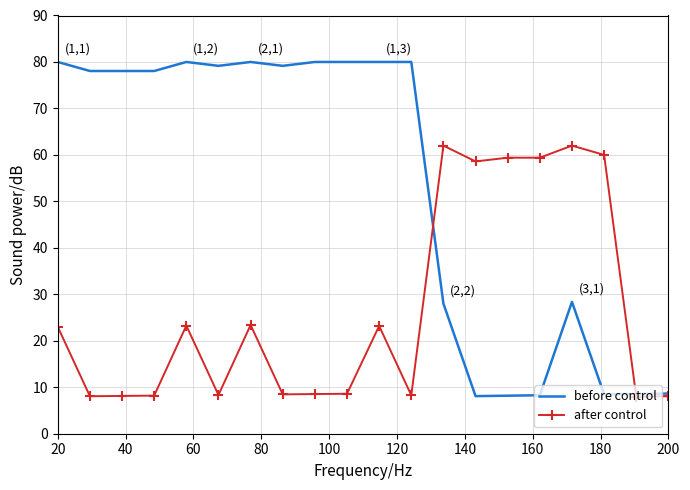

Which series has the widest spread of values?

before control